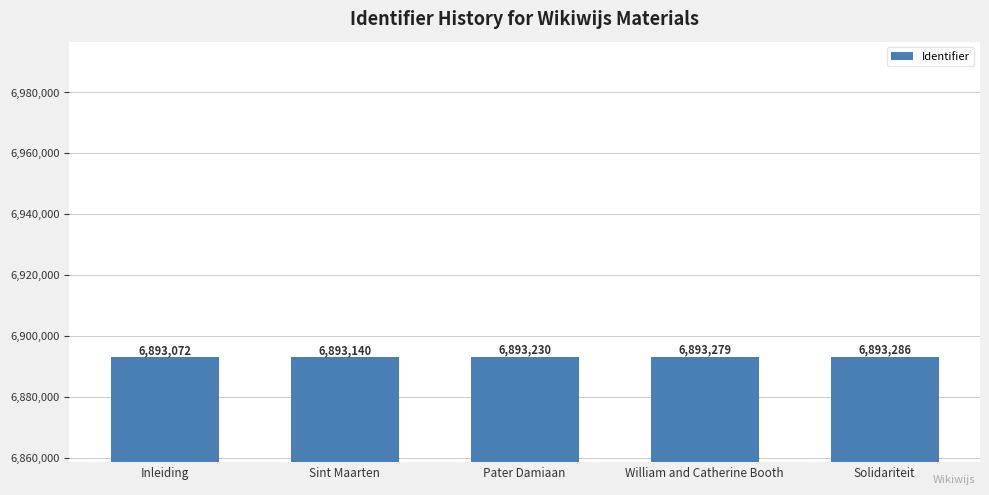

What is the value of the 1st bar from the left?

6893072